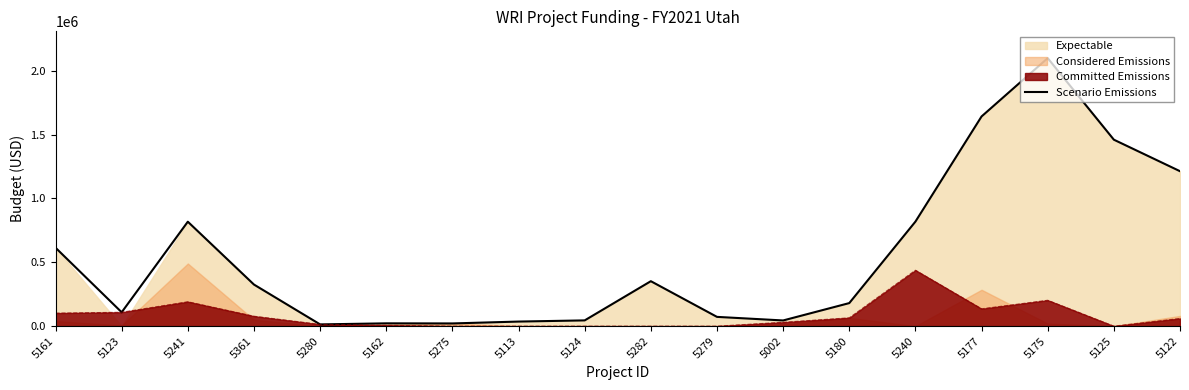

Which label corresponds to the smallest value in the chart?

5280